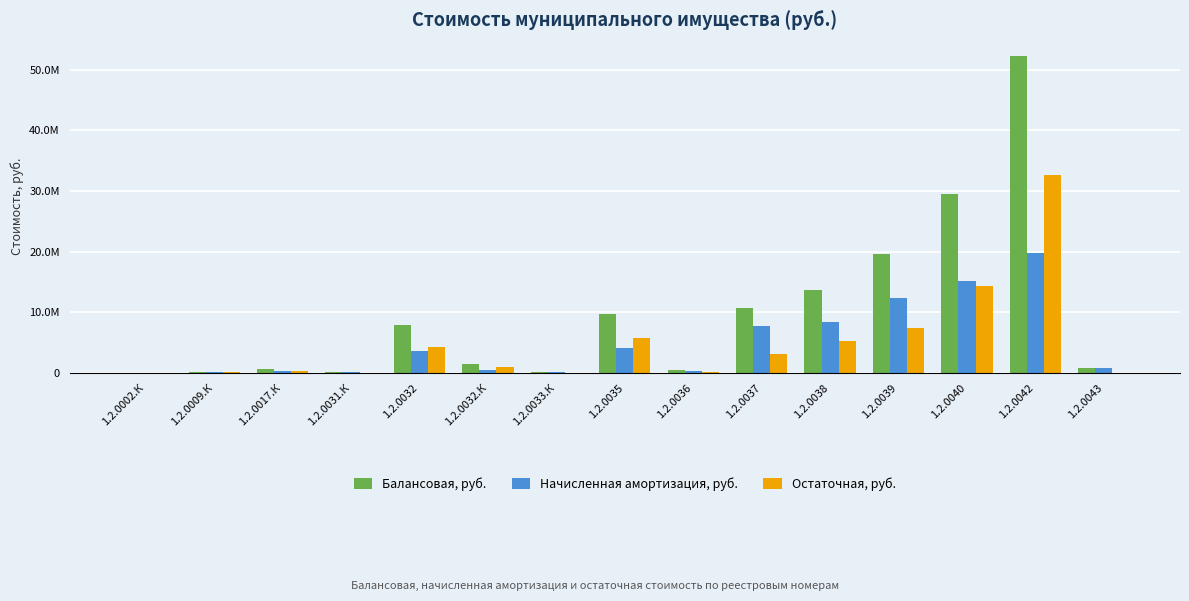

At how many categories does at least one series exceed 8691933?

6